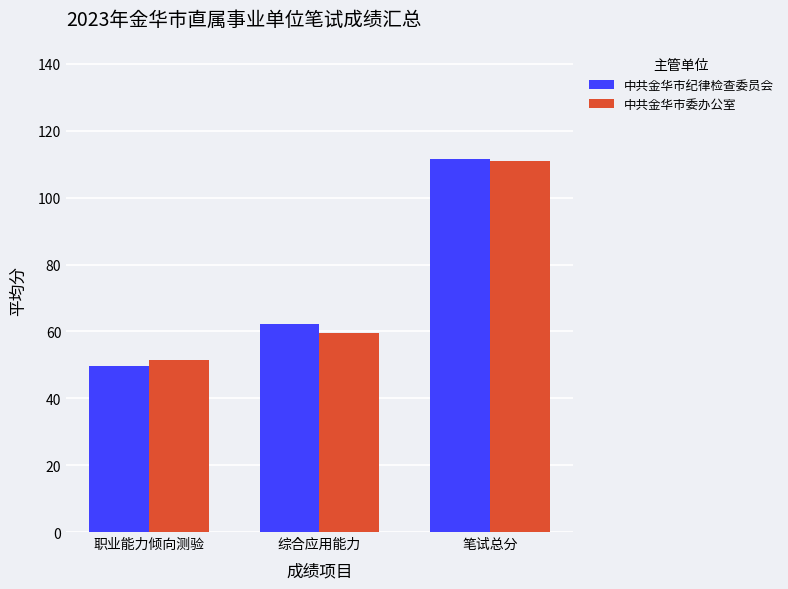

At which label is 中共金华市委办公室 closest to 81?

综合应用能力